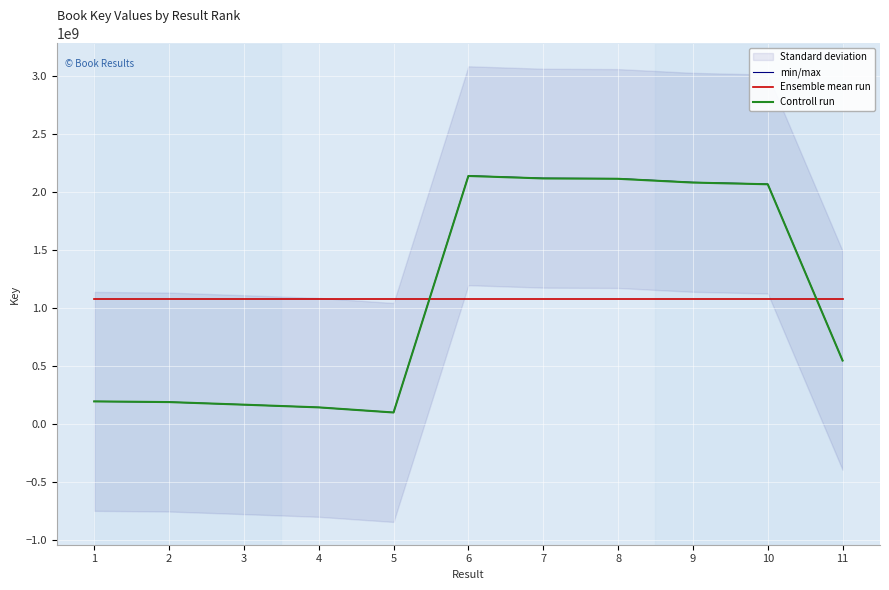

List the series in order of their peak value, lowest first.

Ensemble mean run, Controll run, min/max